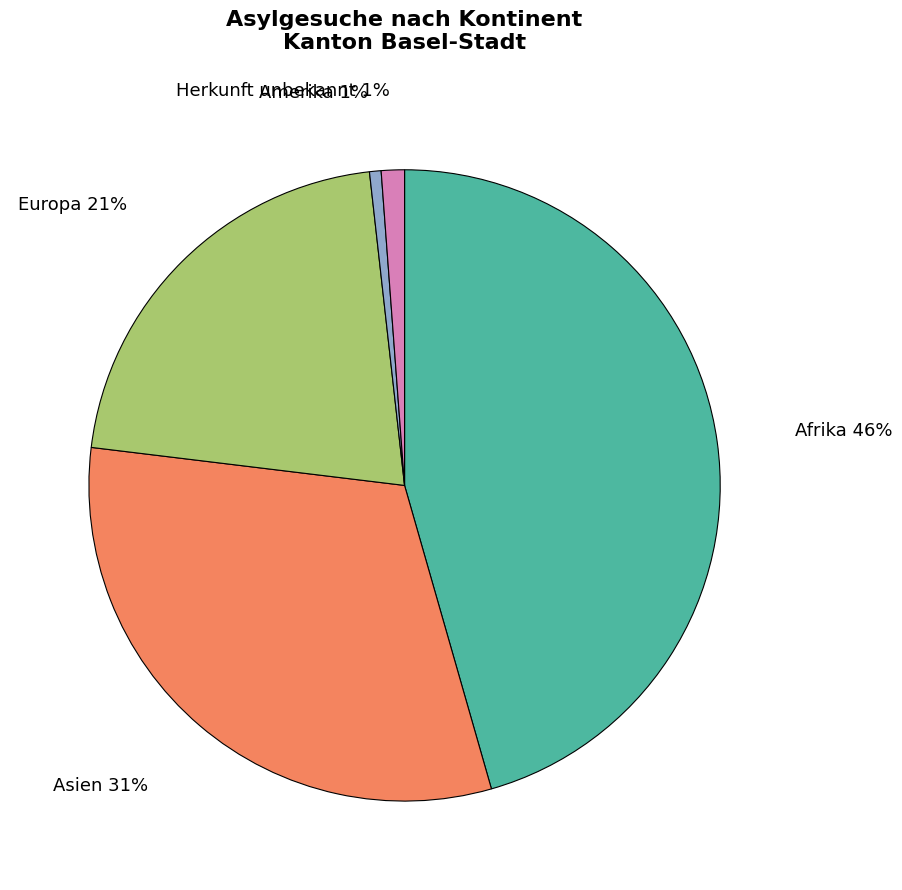

To the nearest percent, what percentage of the pie is Asien?

31%